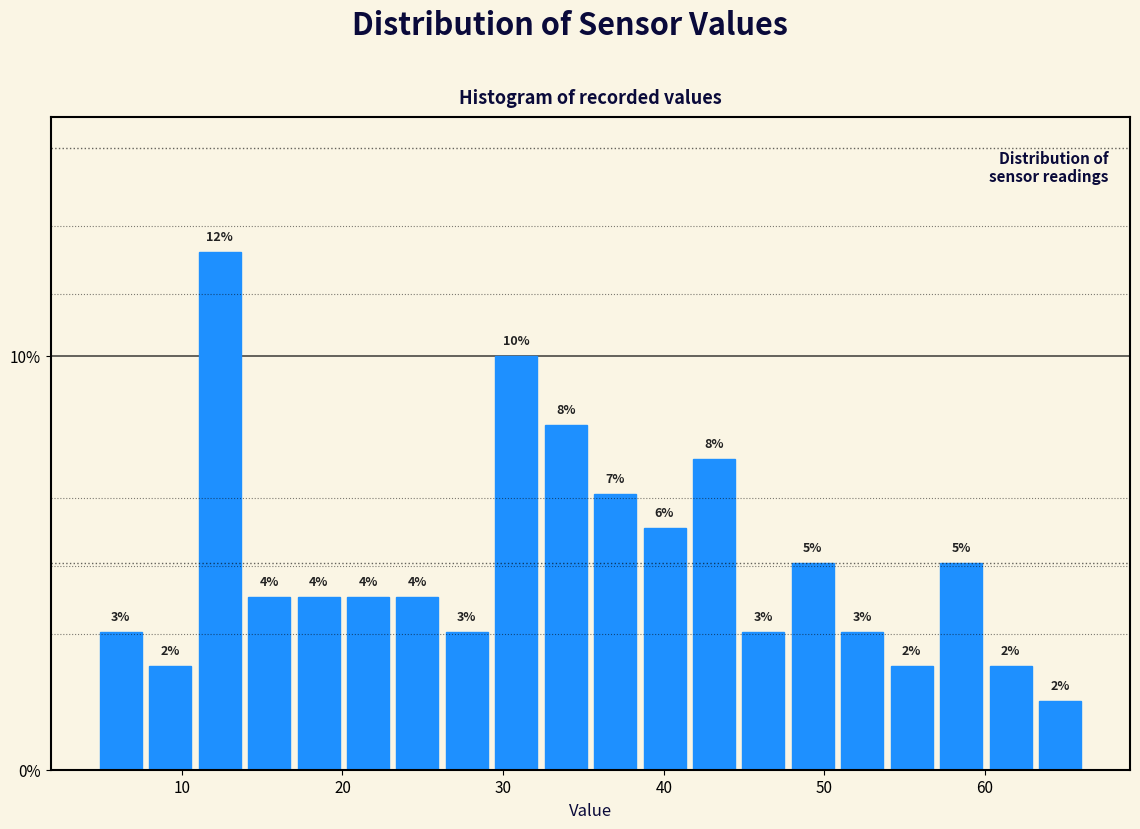

Read against the x-axis, roughly where is the centre of the tallest bar?

12